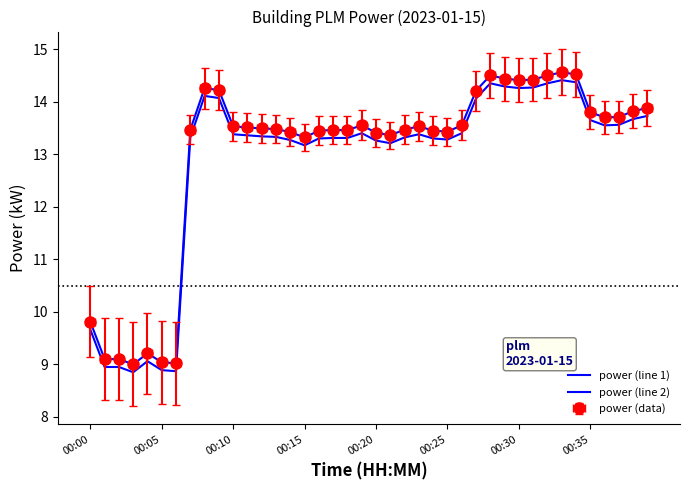

The value of power (line 1) at 28 is 9.4. True or false?

False